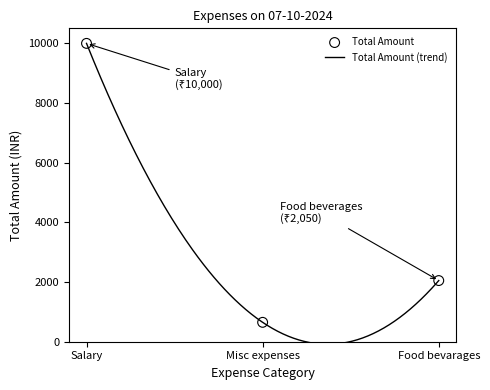

What is the change in value from Salary to Food bevarages?

-7950